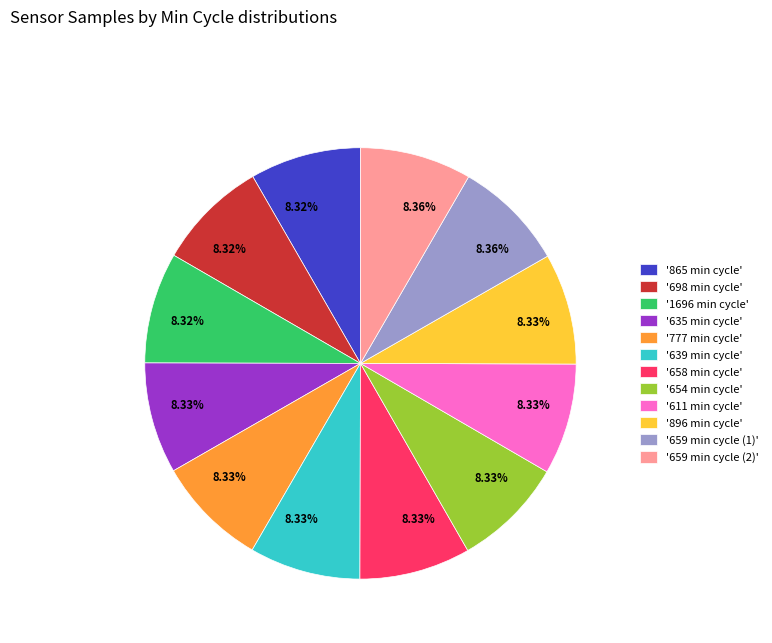

Combined, do '659 min cycle (2)' and '654 min cycle' account for over 50%?

No